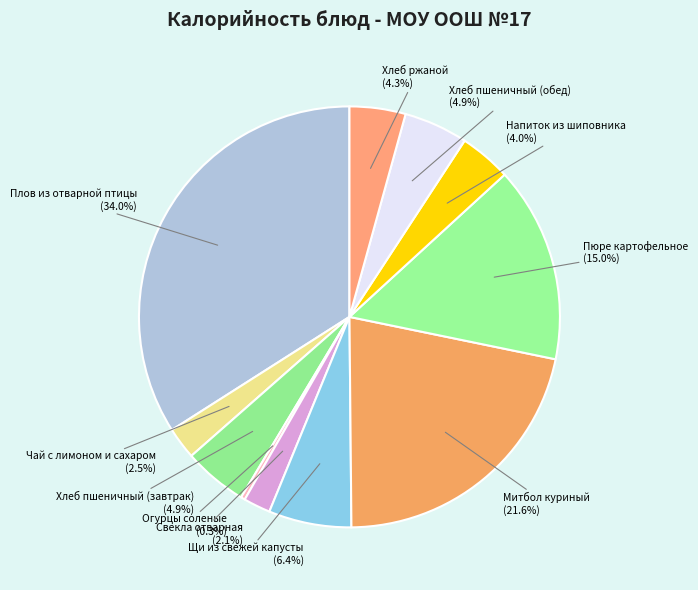

To the nearest percent, what is the difference between the largest and smallest slice percentages?

34%